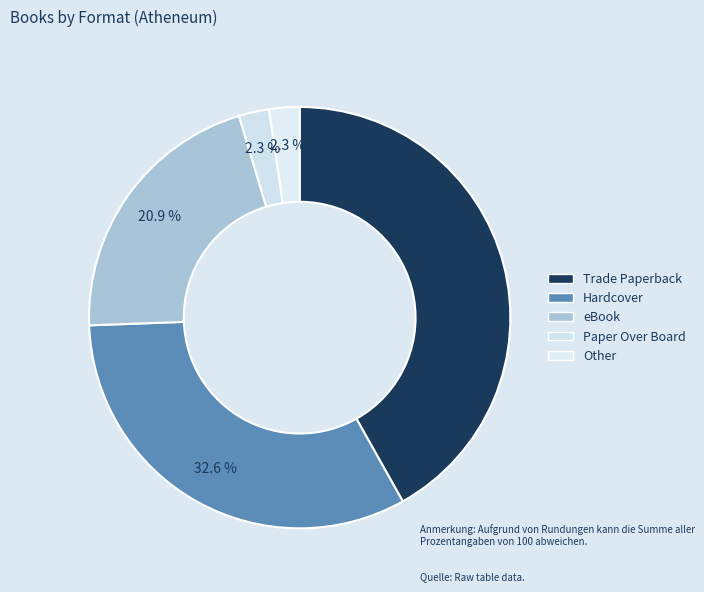

What percentage is the Paper Over Board slice, to the nearest percent?

2%